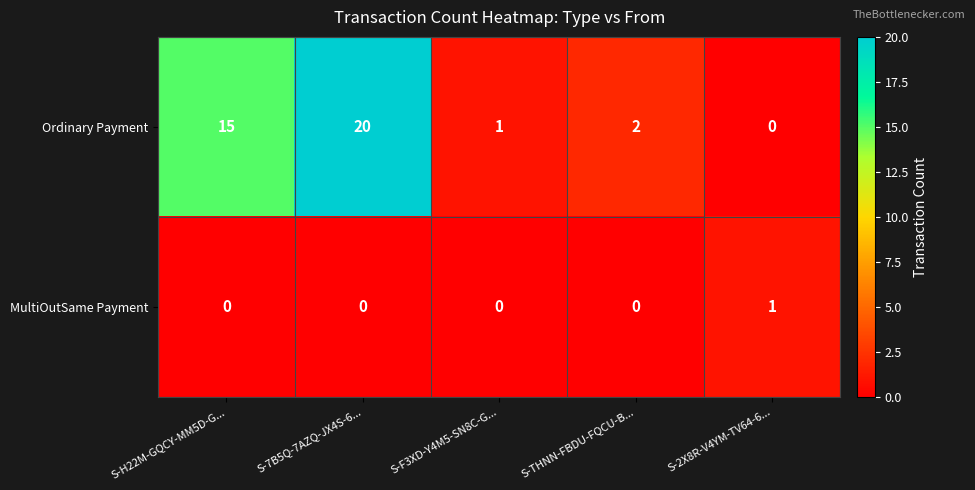

How many MultiOutSame Payment values are between 0 and 1?

5